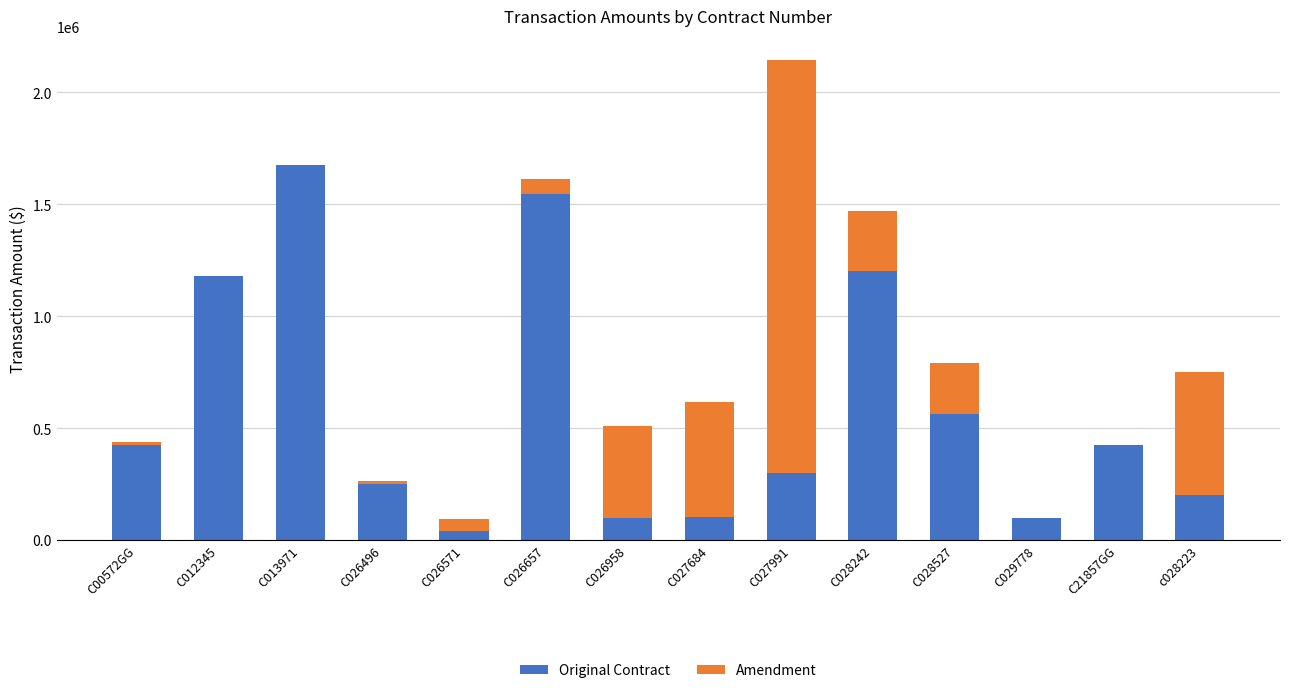

What is the difference between the Amendment values at C026496 and C026958?

396435